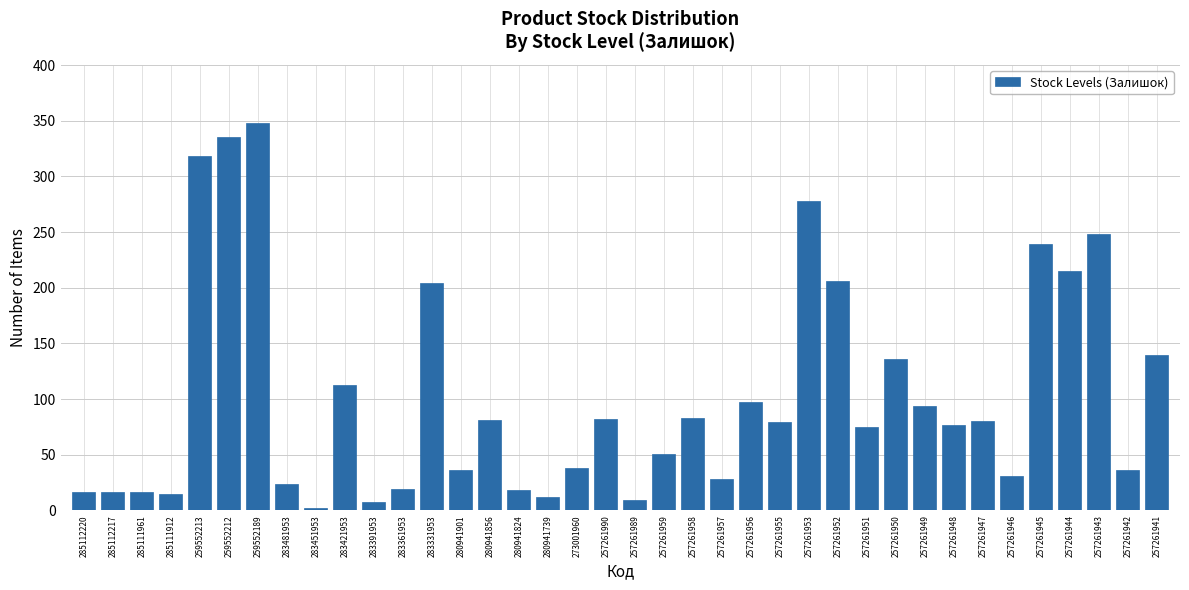

Approximately how many times larger is the value at 285112220 compared to 257261957?

0.6